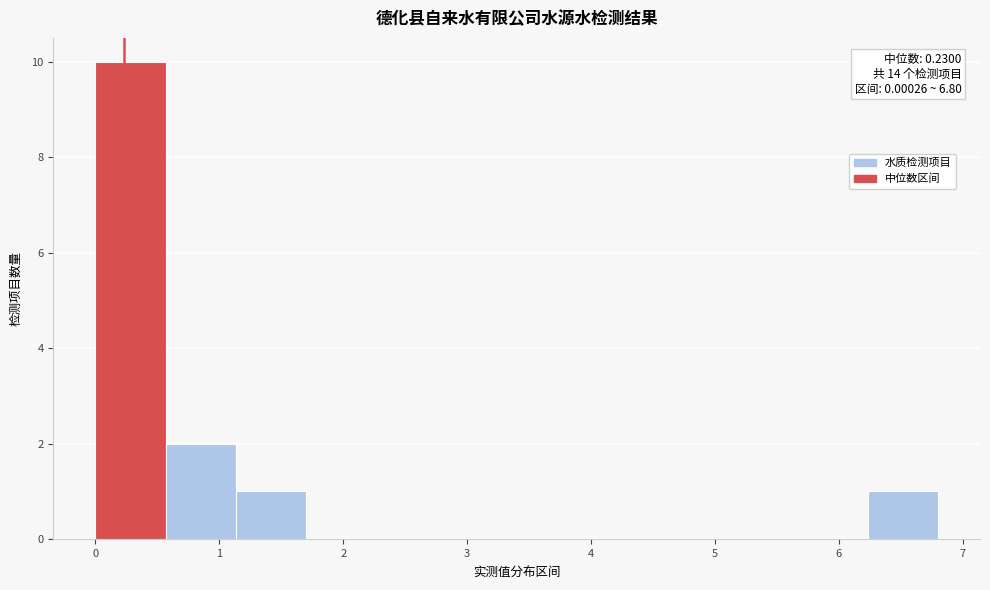

Over which range of the x-axis is the bar tallest?

0.0 to 0.6